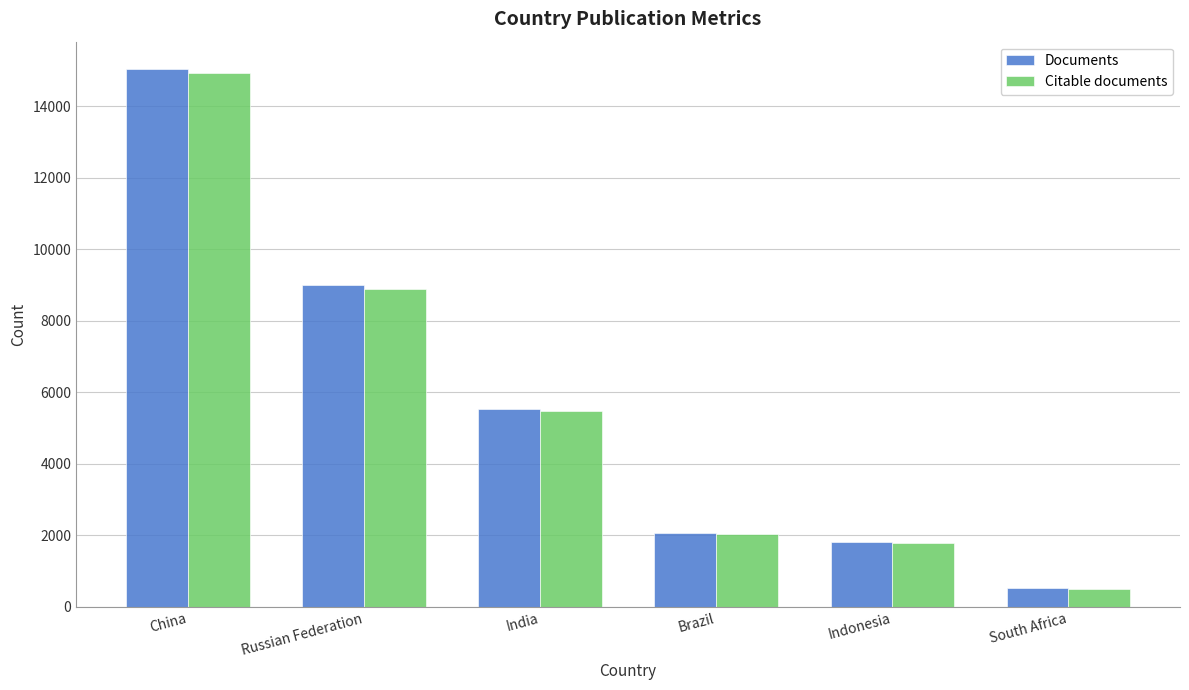

What is the minimum value shown in the chart?

512